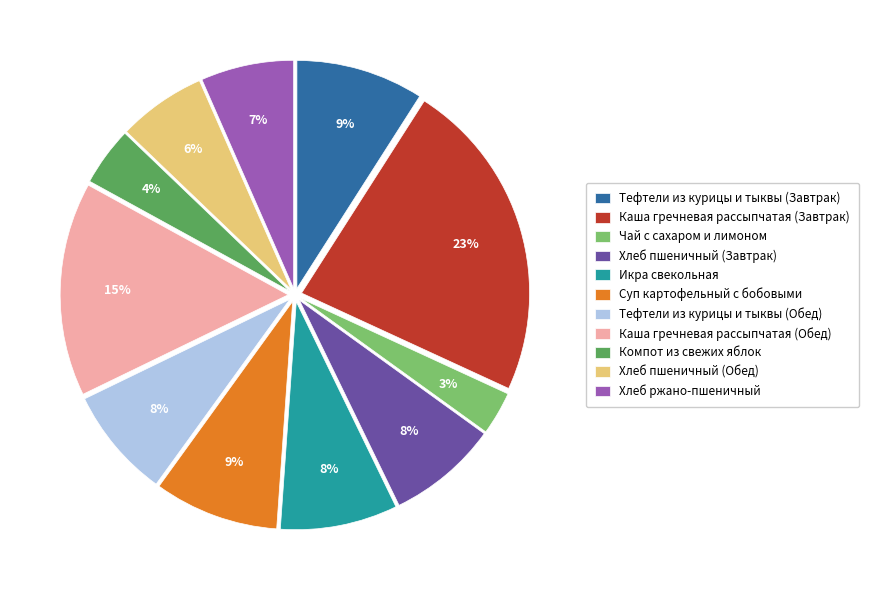

True or false: Чай с сахаром и лимоном accounts for 3% of the total.

True